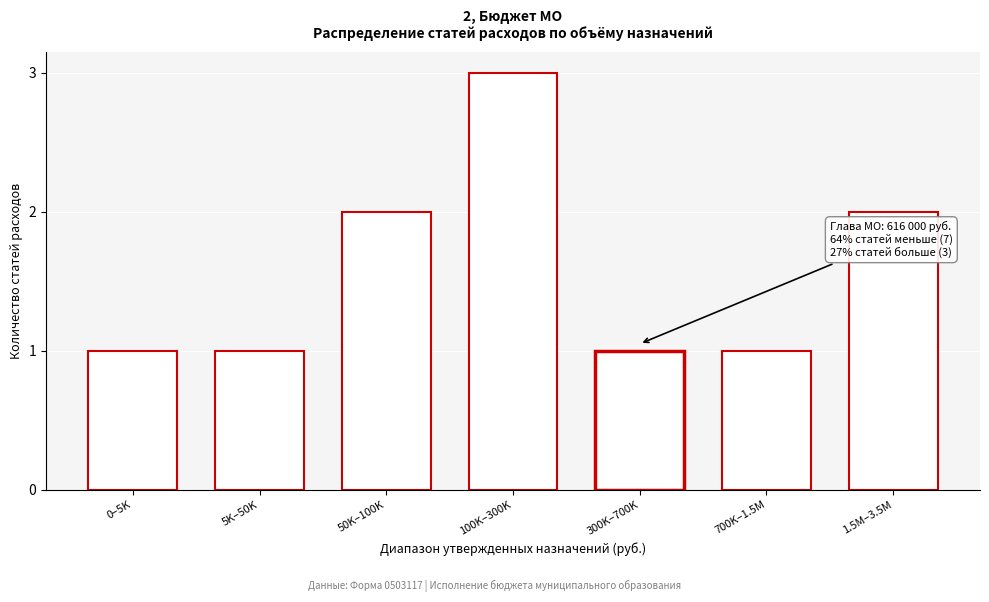

Reading right to left, transcribe all the data shown in this chart.

1.5M–3.5M=2	700K–1.5M=1	300K–700K=1	100K–300K=3	50K–100K=2	5K–50K=1	0–5K=1